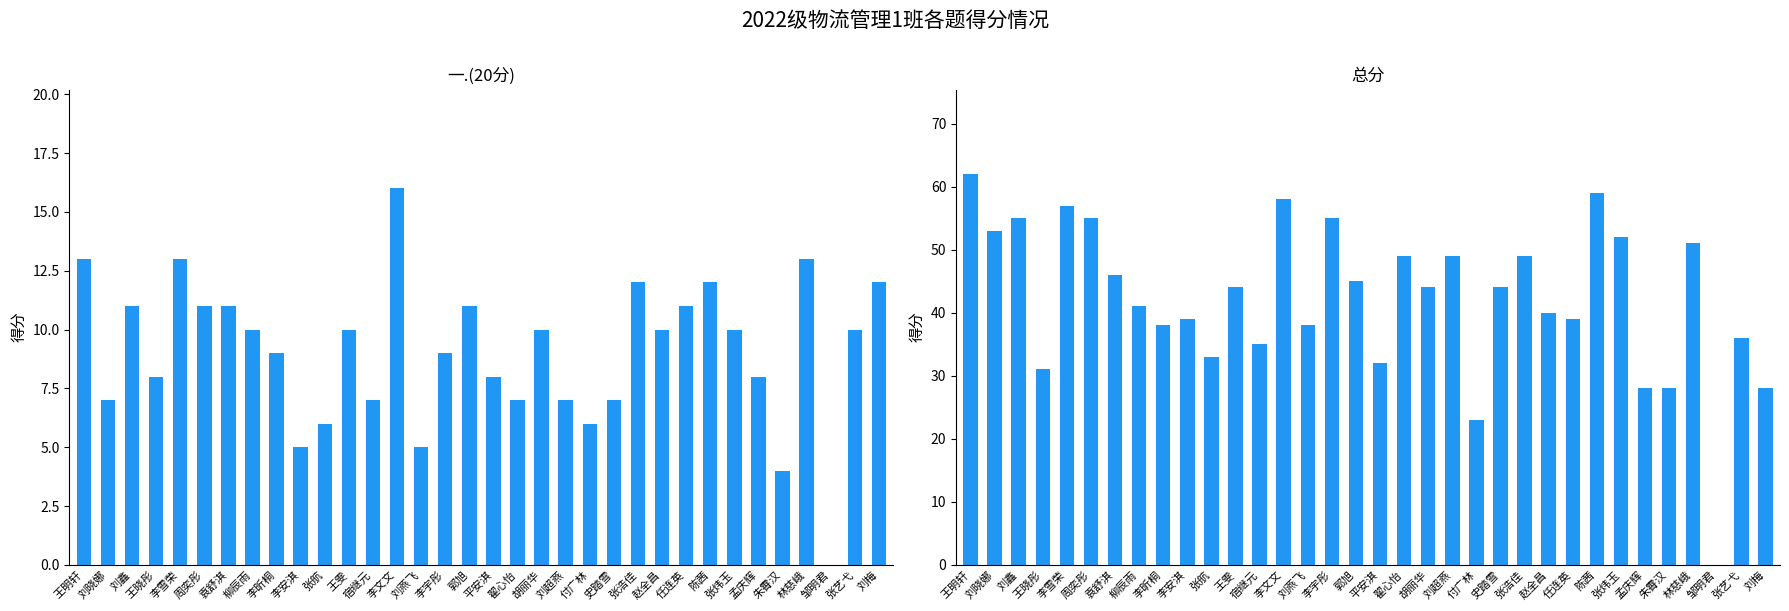

The 总分 series shows 48 at 朱霄汉. True or false?

False